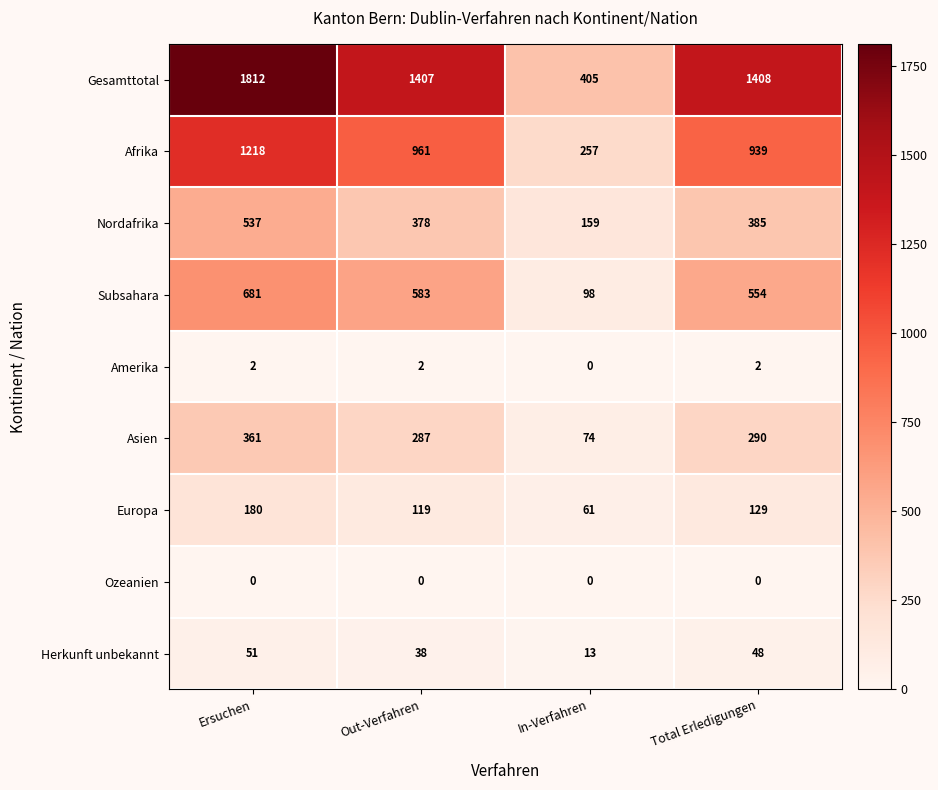

What value does the Nordafrika series have at Out-Verfahren, to the nearest 5?

380